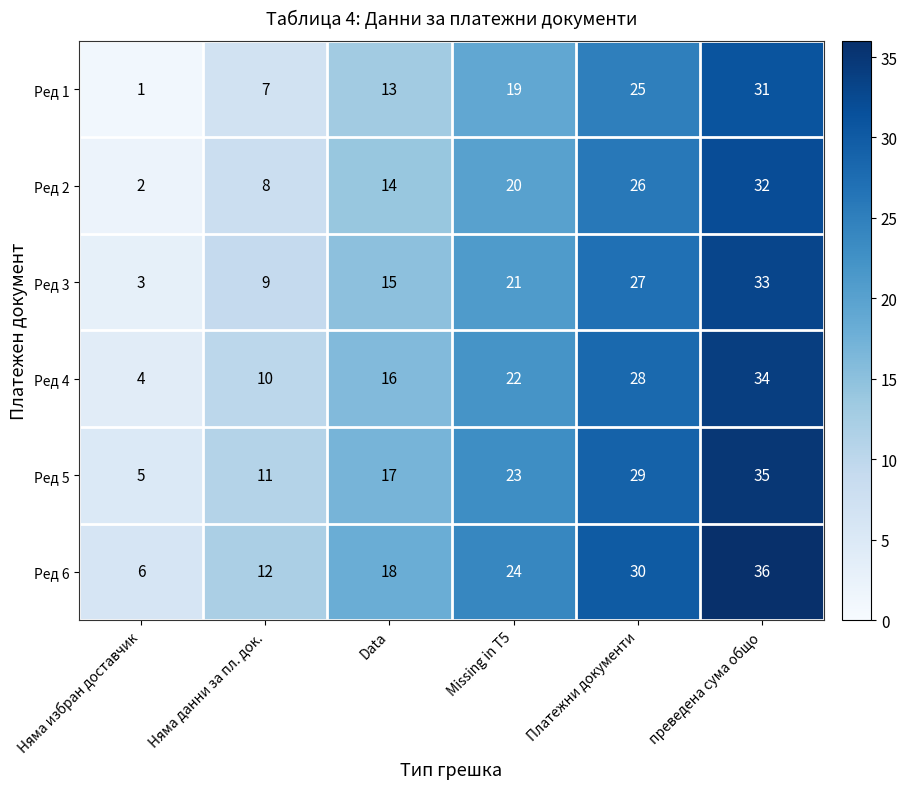

At which category does the chart reach its peak across all series?

преведена сума общо